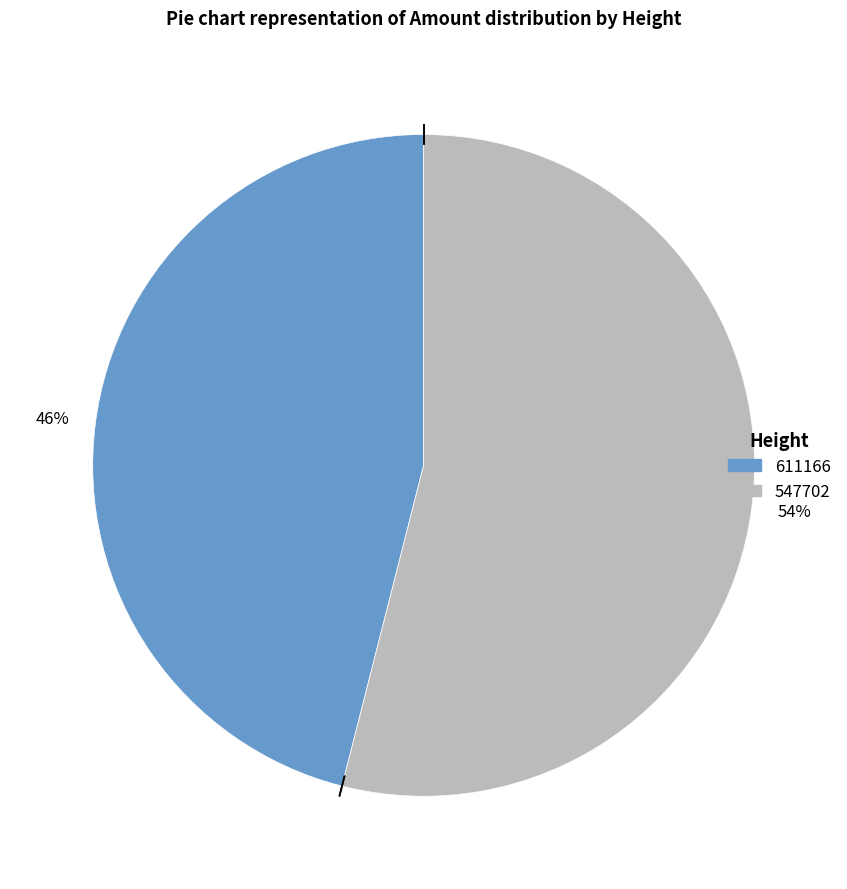

To the nearest percent, what portion does 611166 represent?

46%